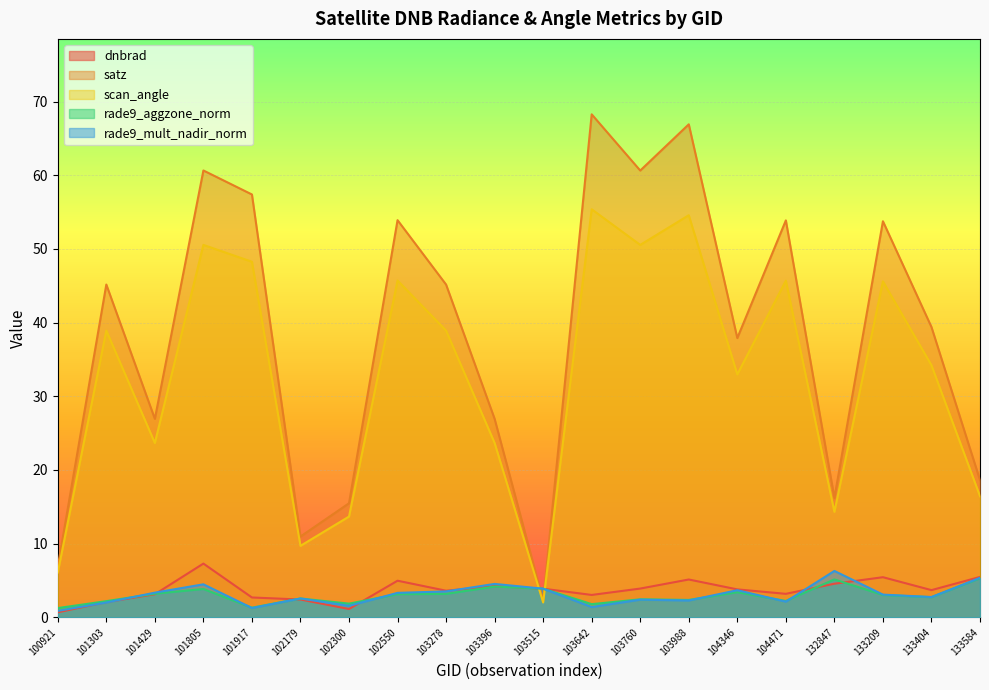

What is the smallest value displayed?

0.7